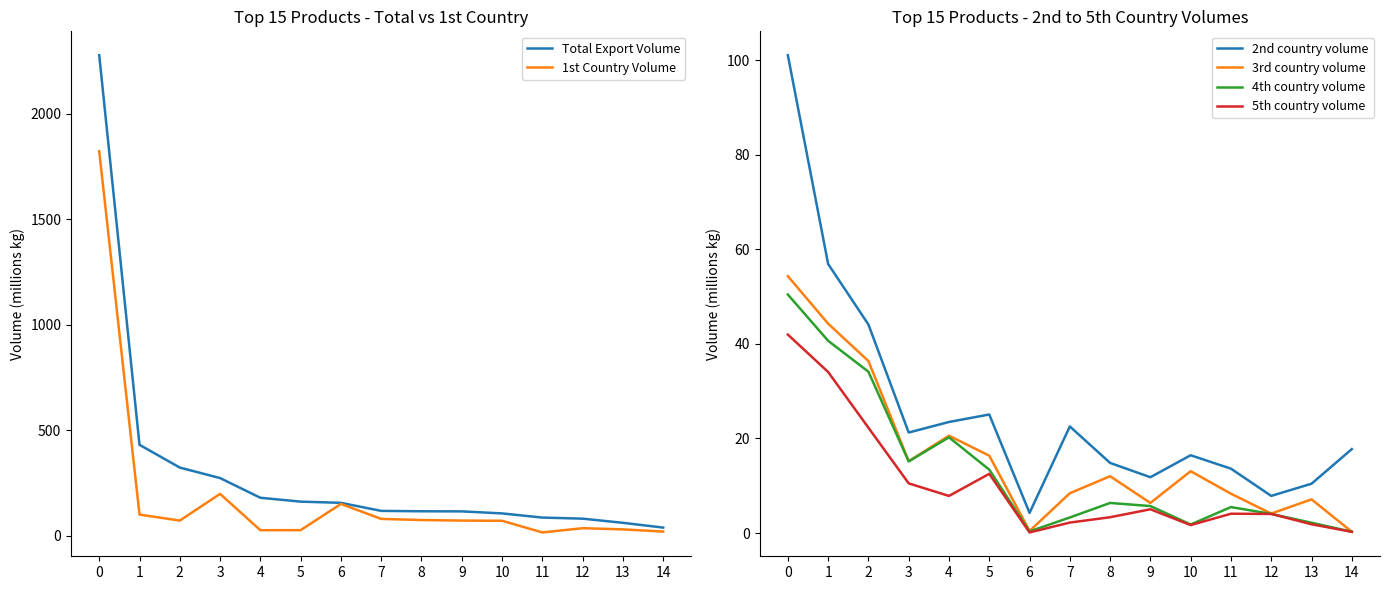

What is the difference between the 1st Country Volume values at 12 and 3?

162.8